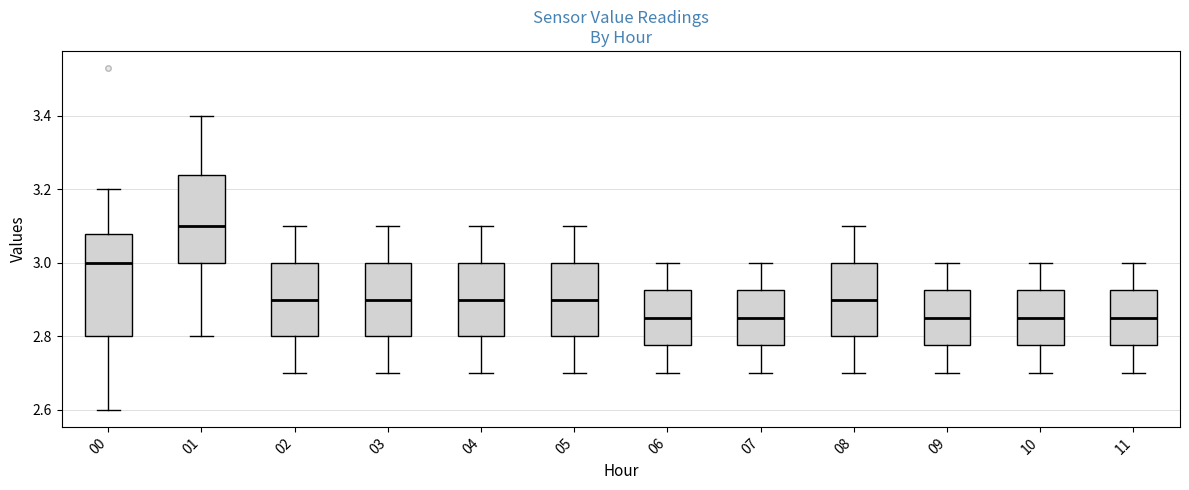

Where is the lower edge of the box at x = 08 on the y-axis? The values are not printed on the chart, so give them approximately, as read against the axis.

2.80